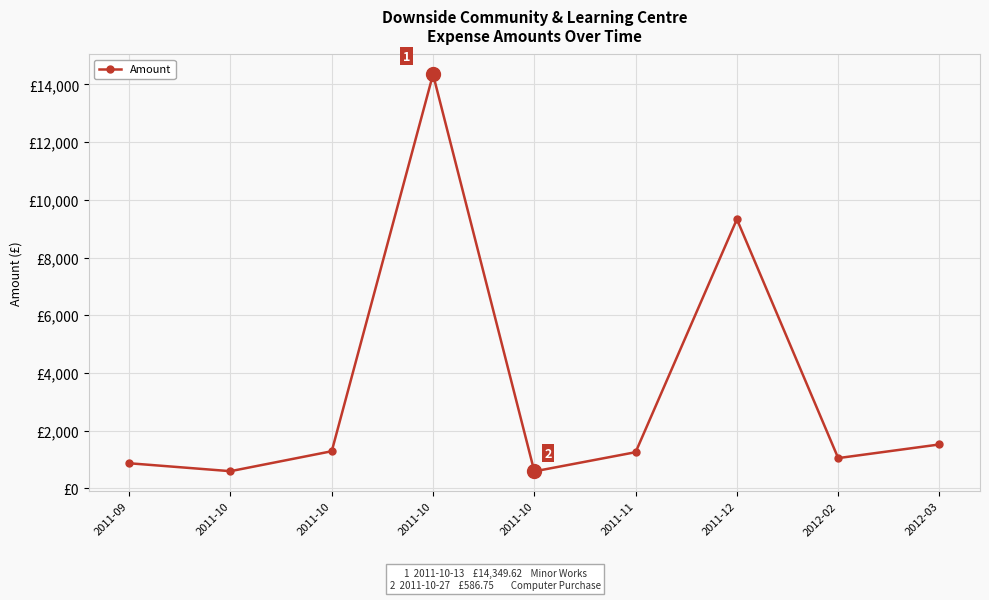

Is this an area chart (filled region under the line)?

No